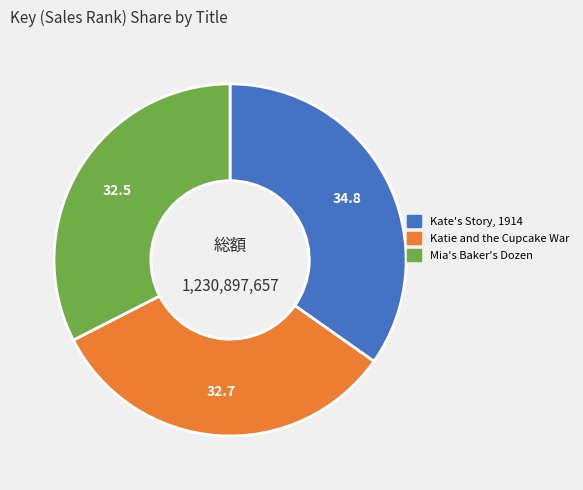

Do Kate's Story, 1914 and Mia's Baker's Dozen together represent more than half of the pie?

Yes